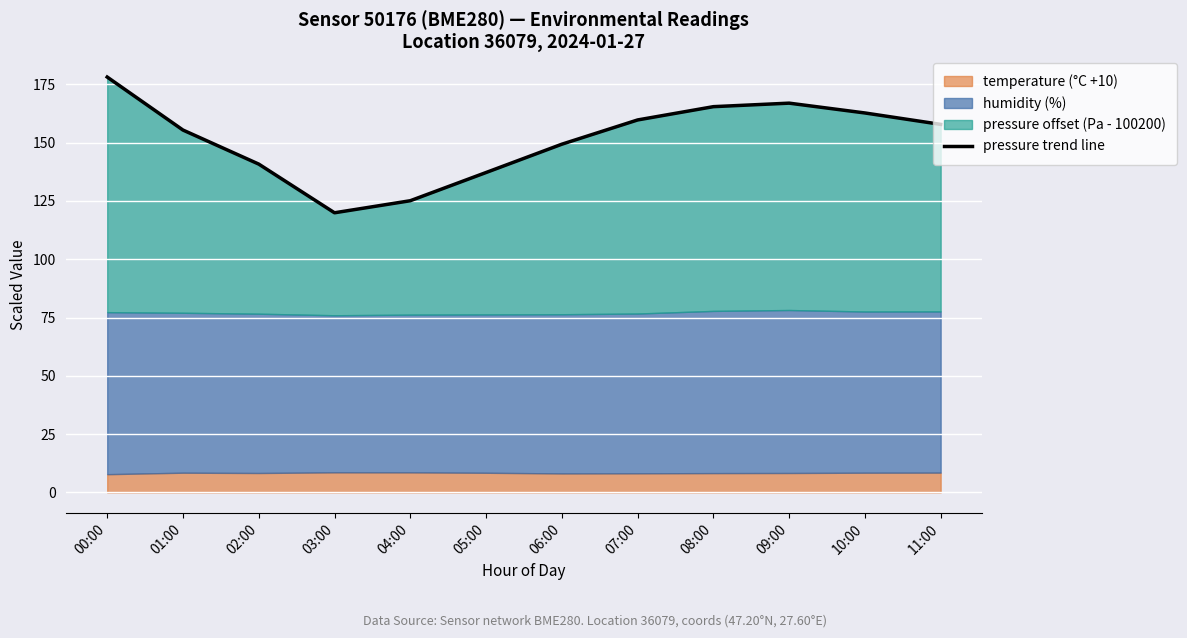

How many data points are above 157?

6